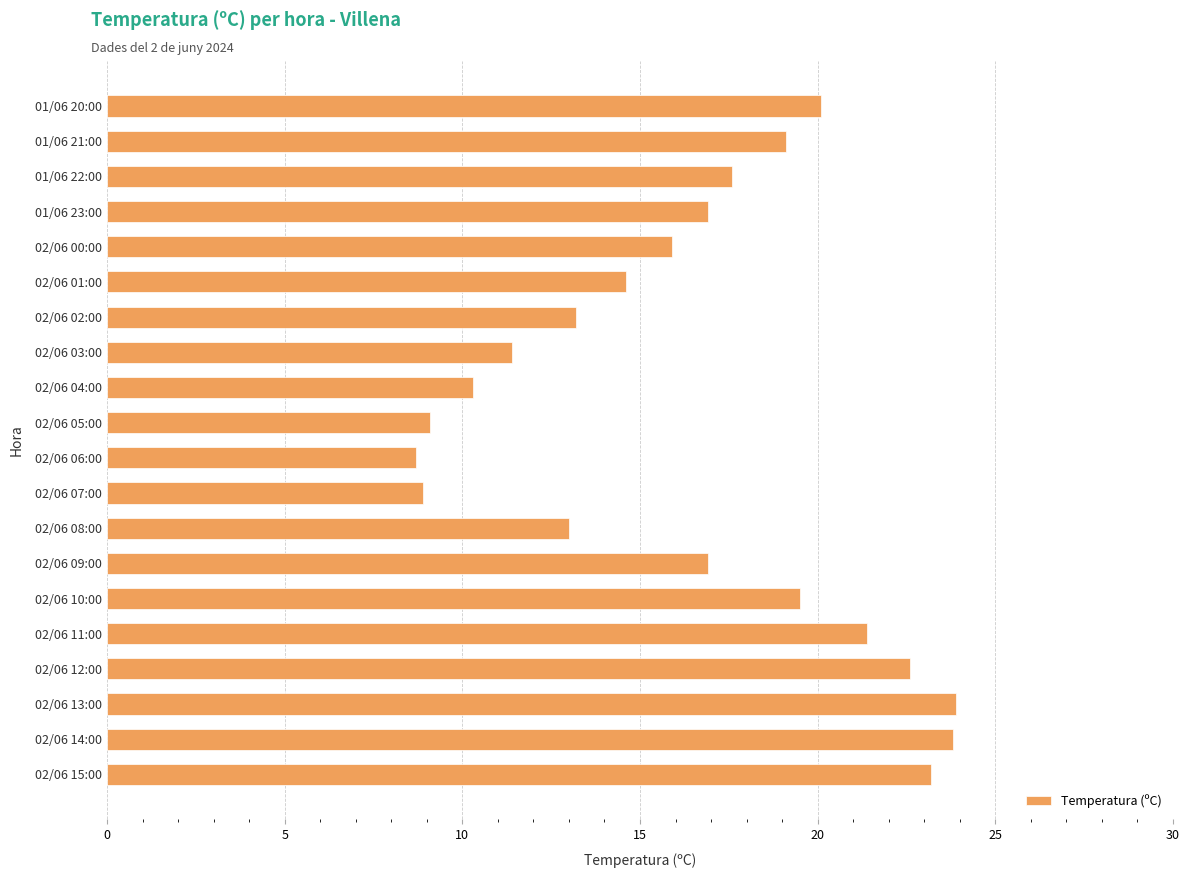

What is the greatest value displayed?

23.9